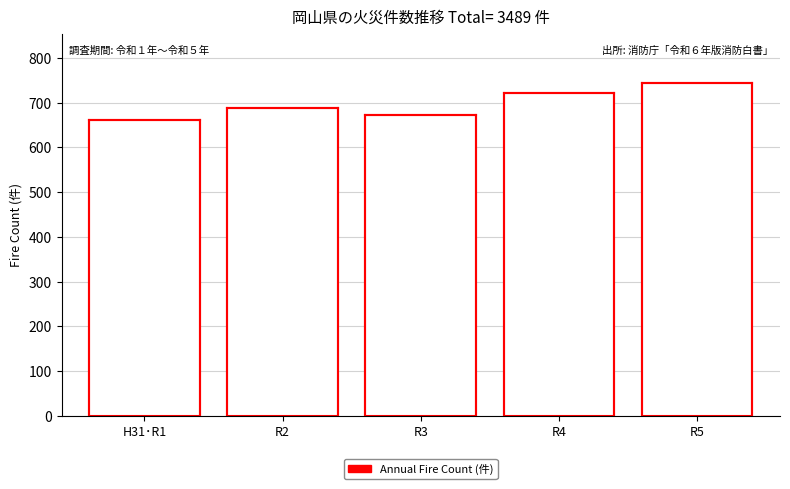

Reading left to right, list all the values displayed in this chart.

H31･R1=662	R2=689	R3=673	R4=722	R5=743